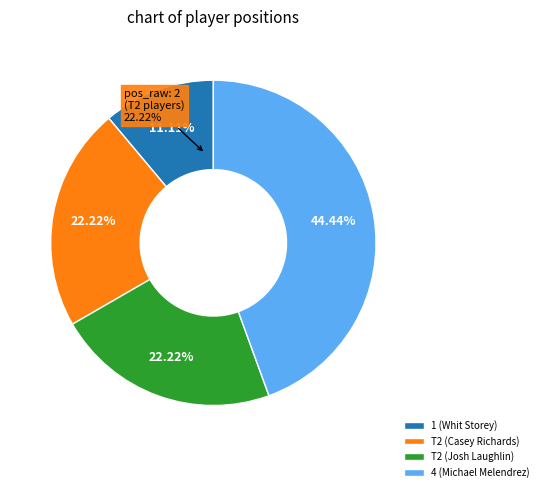

What percentage is NOT represented by T2 (Casey Richards)?

77.8%